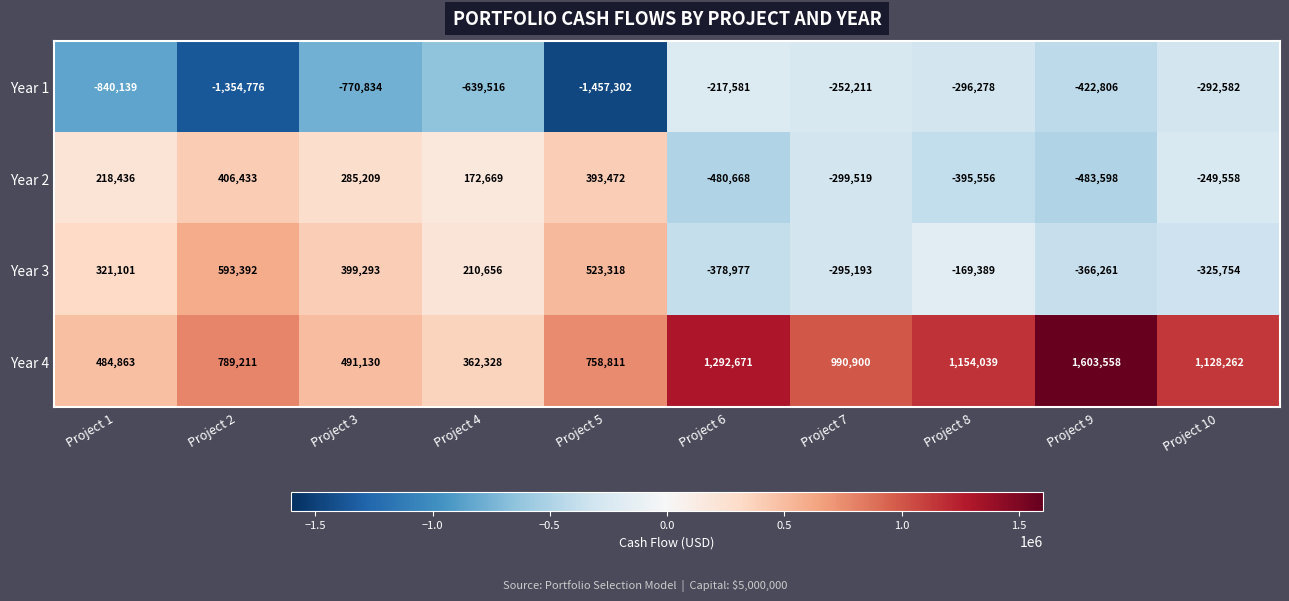

Rank the series by their maximum value, from highest to lowest.

Year 4, Year 3, Year 2, Year 1